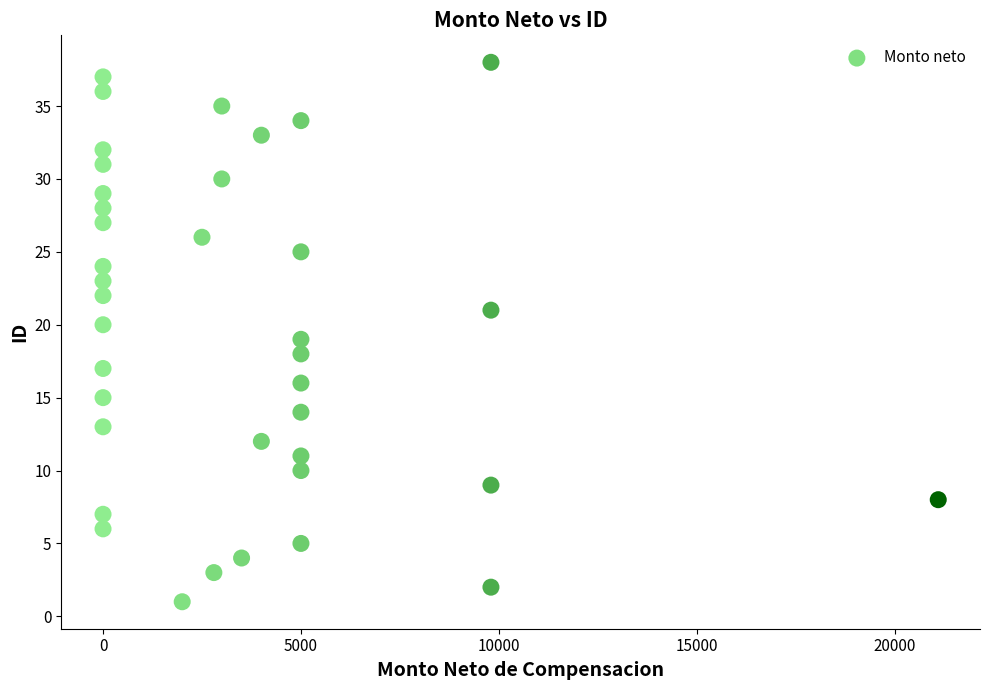

What is the range of Y values (max minus min)?

37